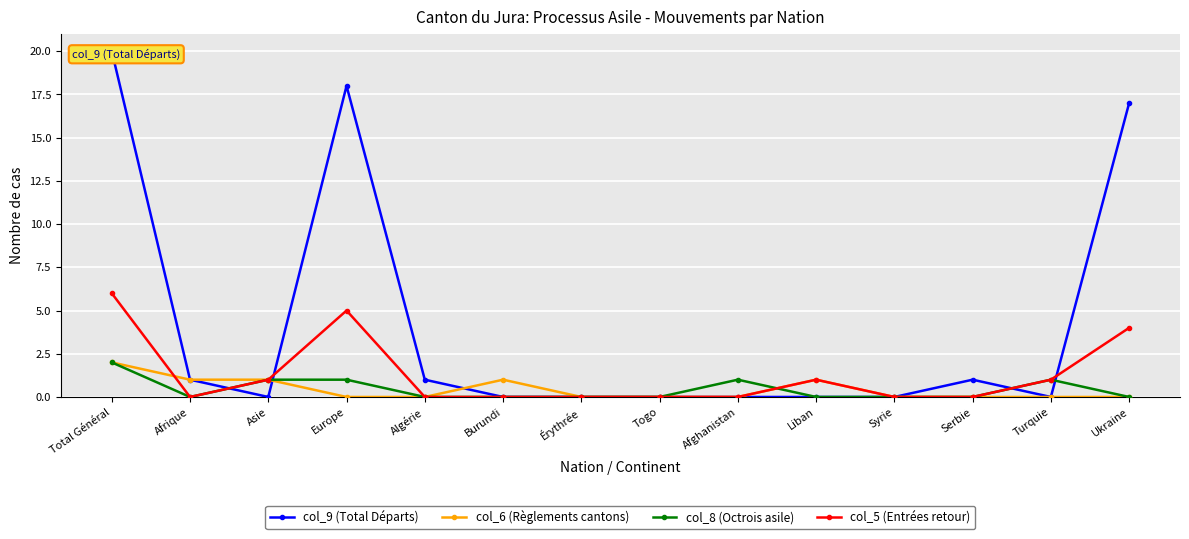

Where is the first local minimum for col_8 (Octrois asile)?

Afrique